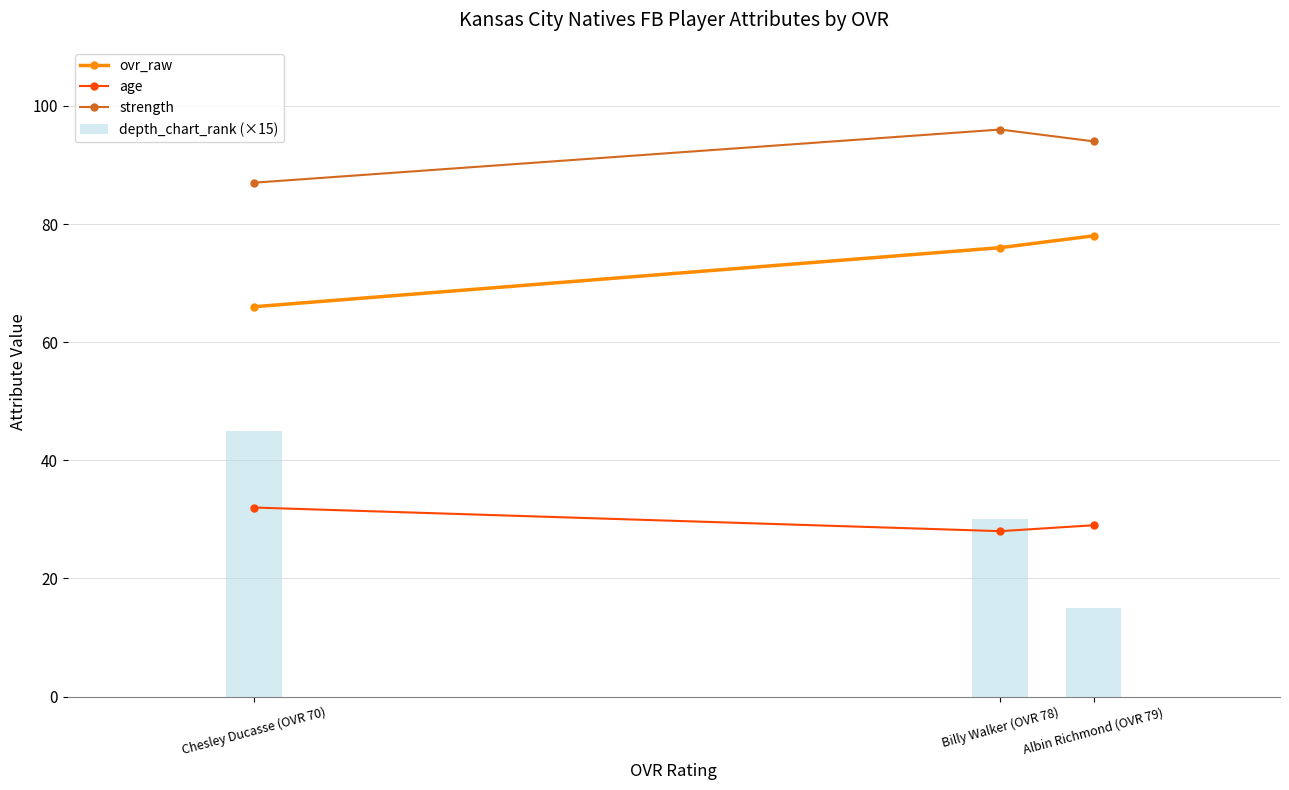

Reading right to left, transcribe all the data shown in this chart.

ovr_raw: Albin Richmond (OVR 79)=78	Billy Walker (OVR 78)=76	Chesley Ducasse (OVR 70)=66
age: Albin Richmond (OVR 79)=29	Billy Walker (OVR 78)=28	Chesley Ducasse (OVR 70)=32
strength: Albin Richmond (OVR 79)=94	Billy Walker (OVR 78)=96	Chesley Ducasse (OVR 70)=87
depth_chart_rank (×15): Albin Richmond (OVR 79)=15	Billy Walker (OVR 78)=30	Chesley Ducasse (OVR 70)=45